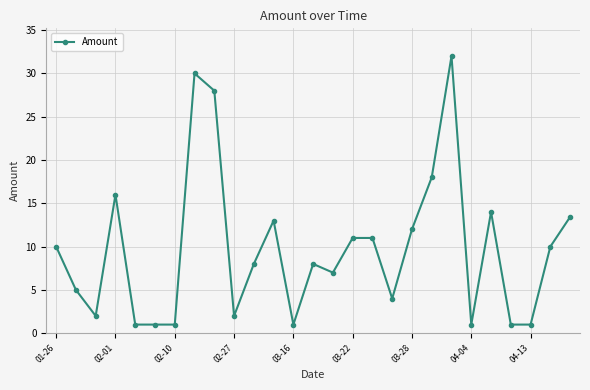

True or false: the data has more than 2 interior local peaks.

True